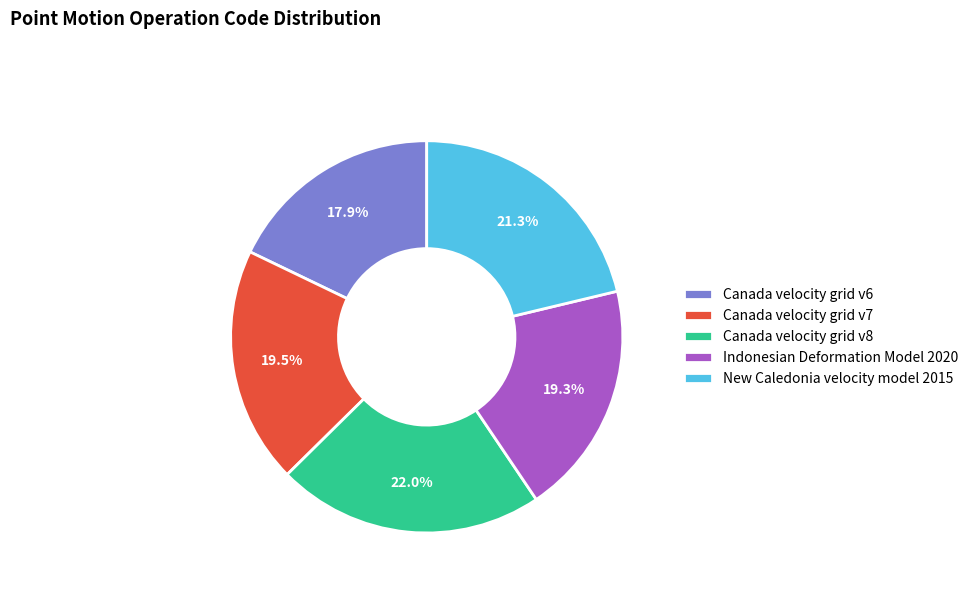

To the nearest percent, what is the average slice percentage?

20%